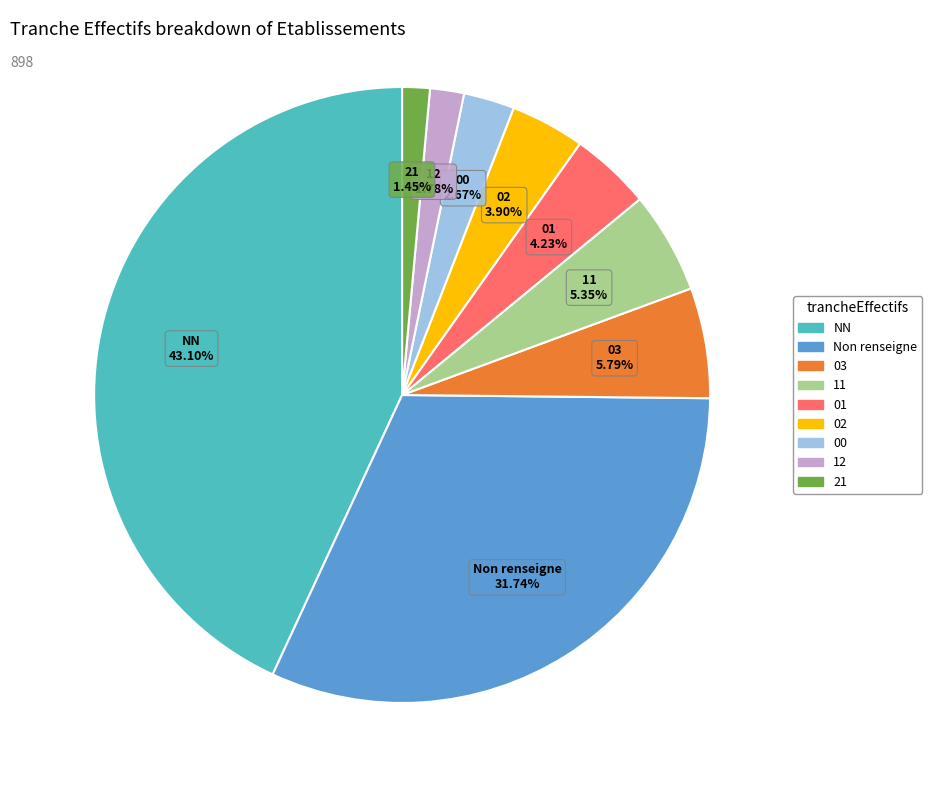

Approximately how many times larger is the value at NN compared to 12?

24.2